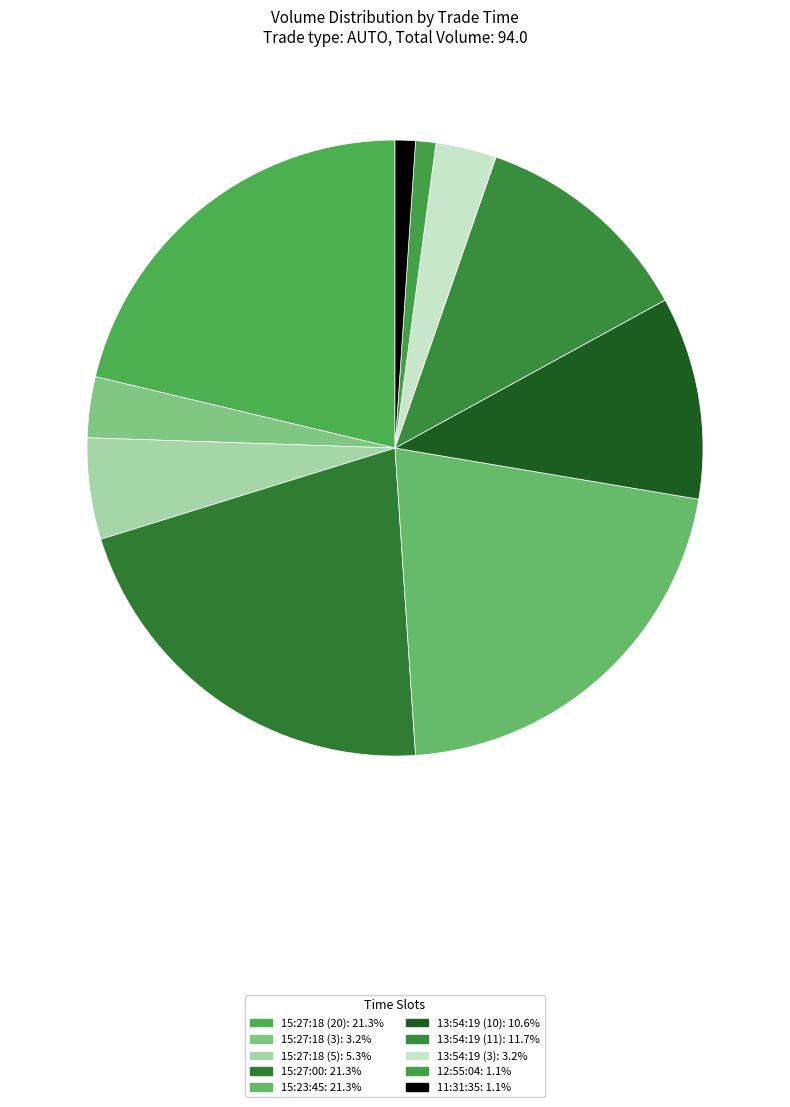

Approximately how many times larger is the value at 15:27:18 (5) compared to 15:27:18 (3)?

1.7